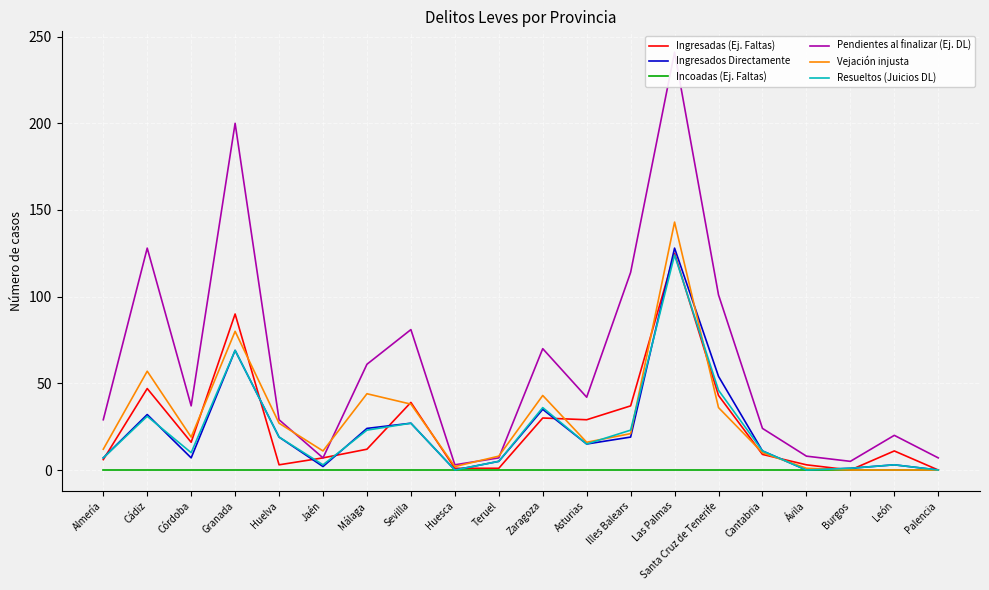

True or false: Ingresadas (Ej. Faltas) and Pendientes al finalizar (Ej. DL) intersect in this chart.

False